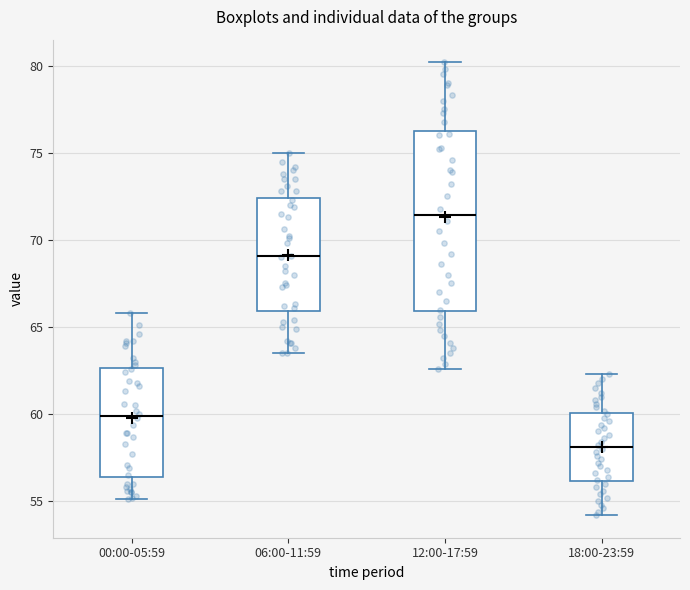

Reading left to right, transcribe this box plot: for each box, give where its median line is, the range the box spans, and where its two whiskers end, as read against the y-axis. The values are not printed on the chart, so give them approximately, as read against the axis.

00:00-05:59: median 60.0, box 56.5 to 62.5, whiskers 55.0 to 66.0
06:00-11:59: median 69.0, box 66.0 to 72.5, whiskers 63.5 to 75.0
12:00-17:59: median 71.5, box 66.0 to 76.5, whiskers 62.5 to 80.0
18:00-23:59: median 58.0, box 56.0 to 60.0, whiskers 54.0 to 62.5